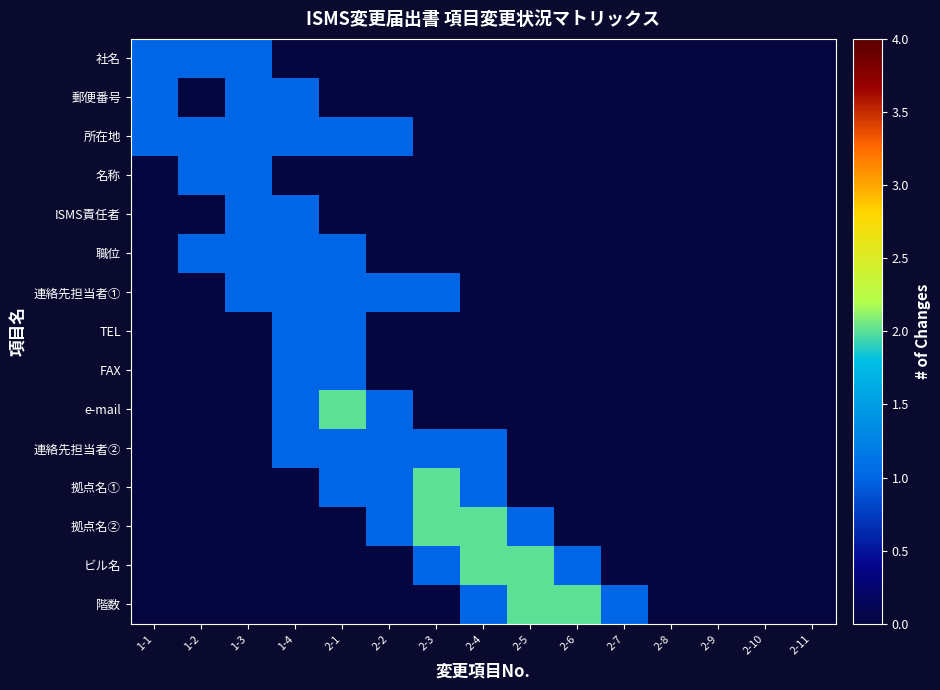

Which has a higher value, 1-4 or 2-1?

1-4